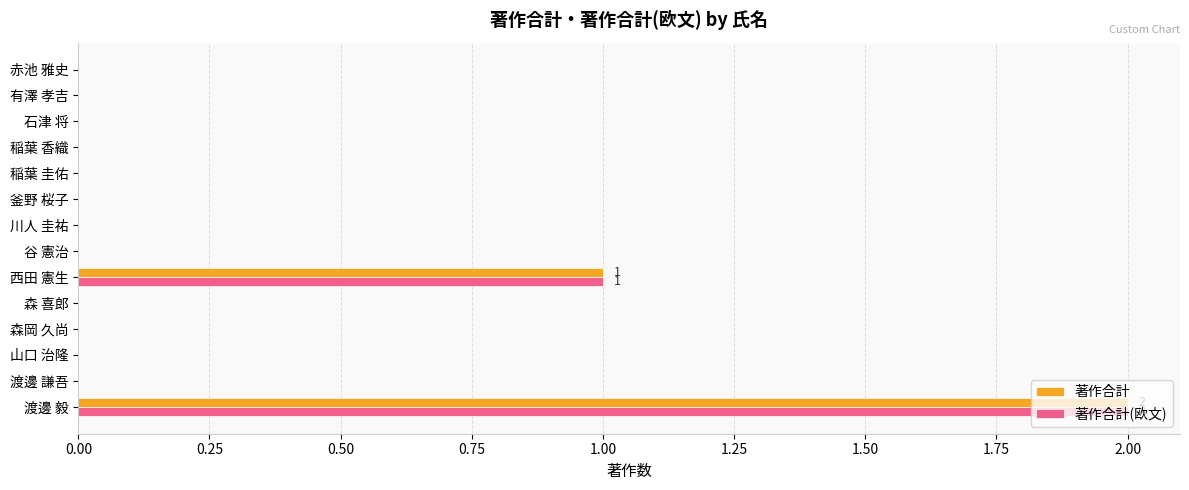

At which category is the sum across all series the highest?

渡邊 毅